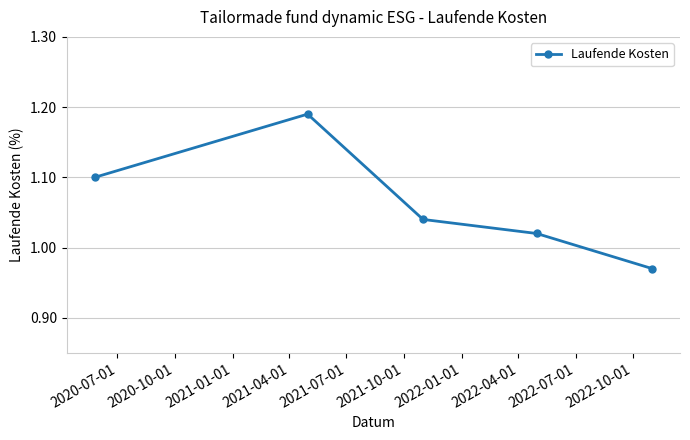

What is the average value?

1.1